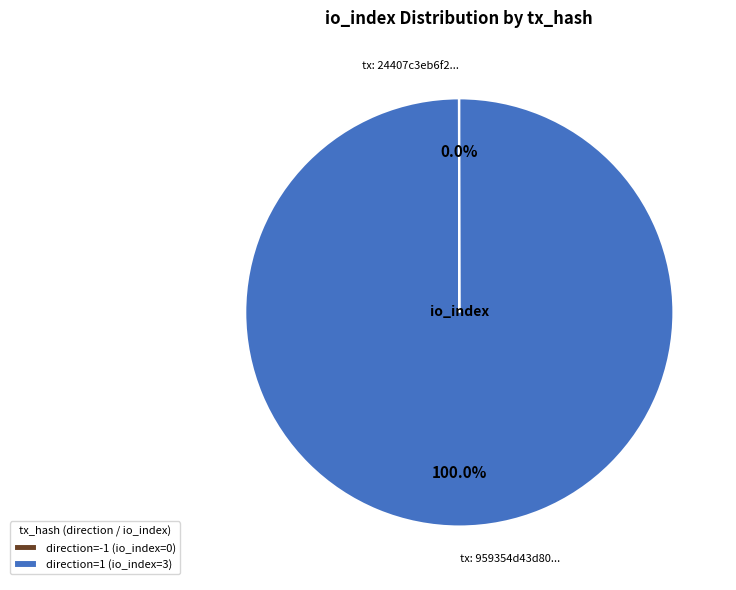

To the nearest percent, what is the difference between the largest and smallest slice percentages?

100%